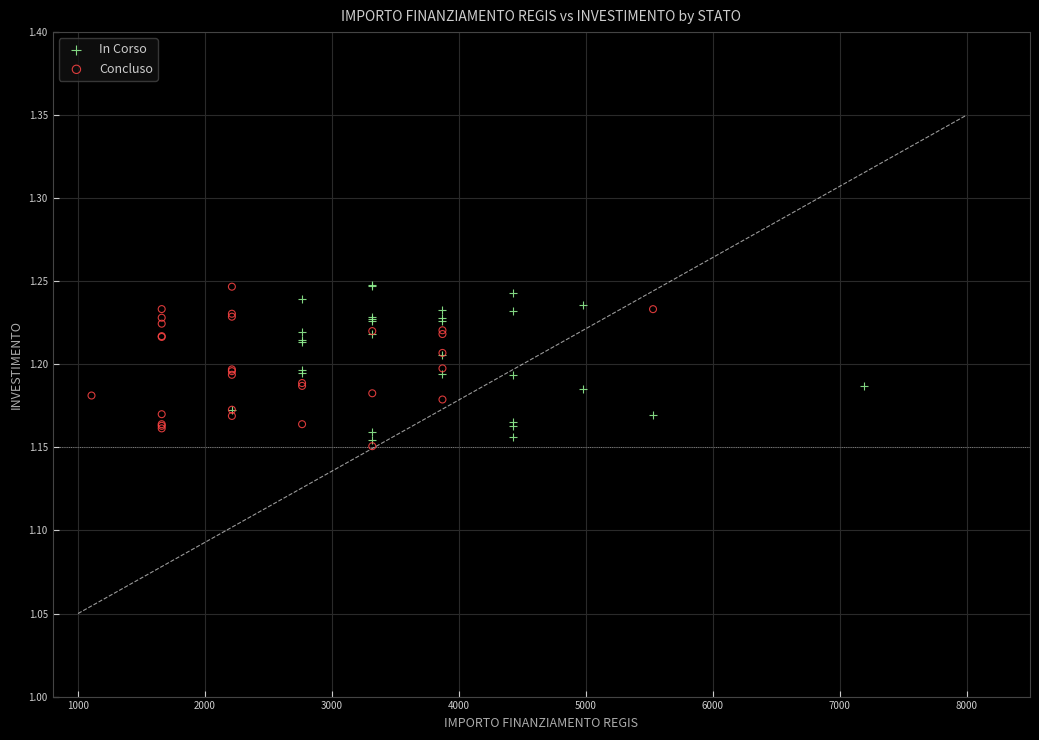

Which series contains the lowest Y value?

Concluso